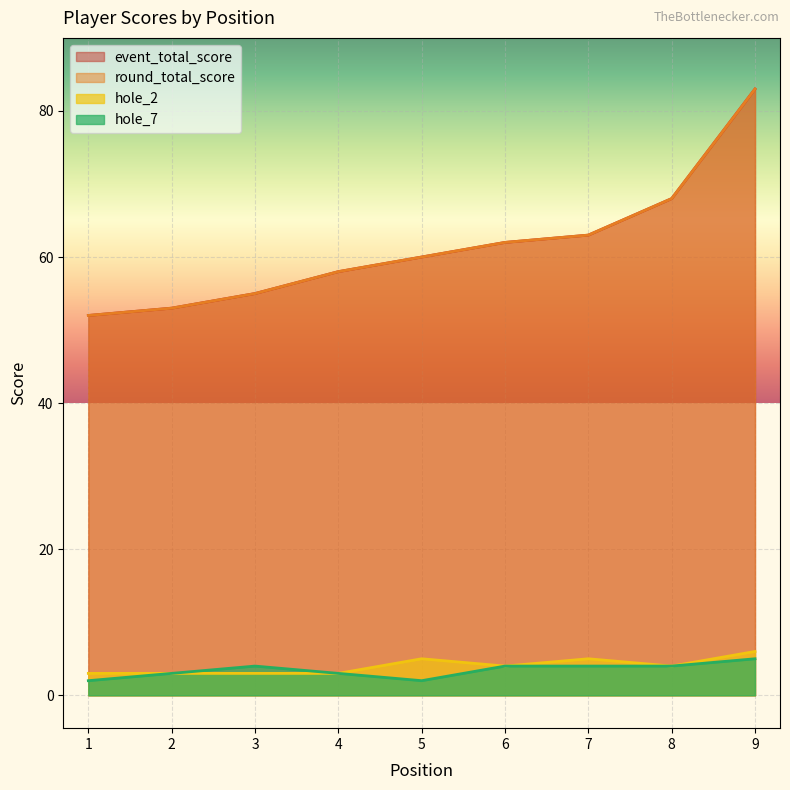

How many values in the event_total_score series exceed 60?

4